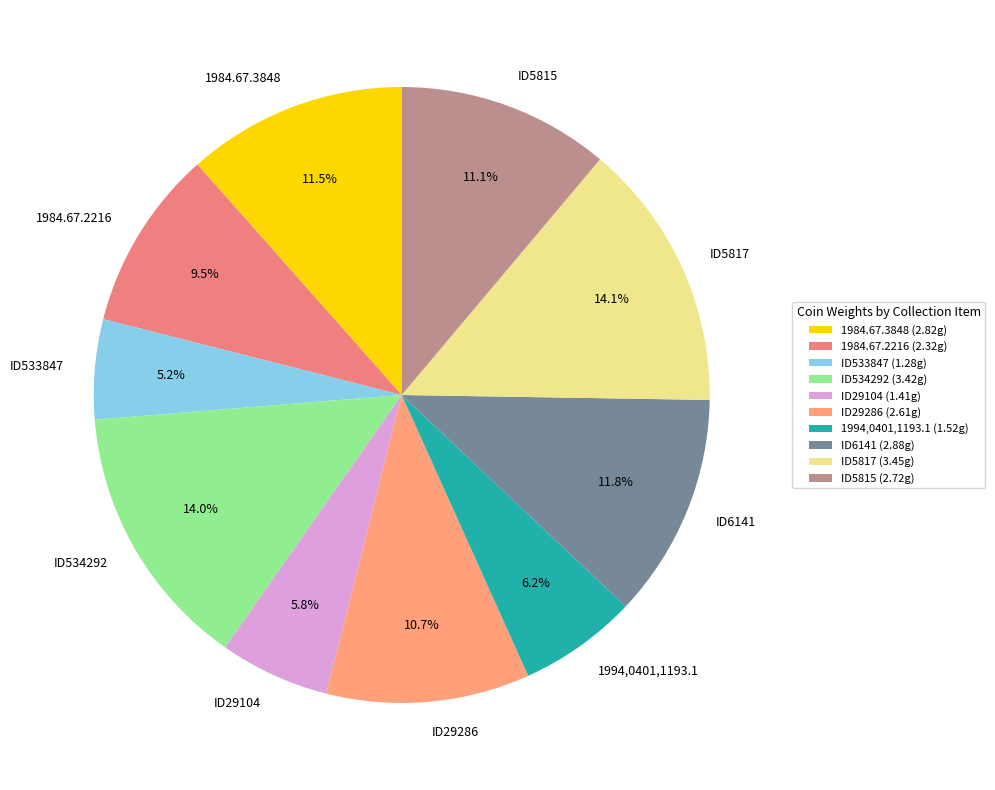

Approximately how many times larger is the value at ID533847 compared to ID29286?

0.5